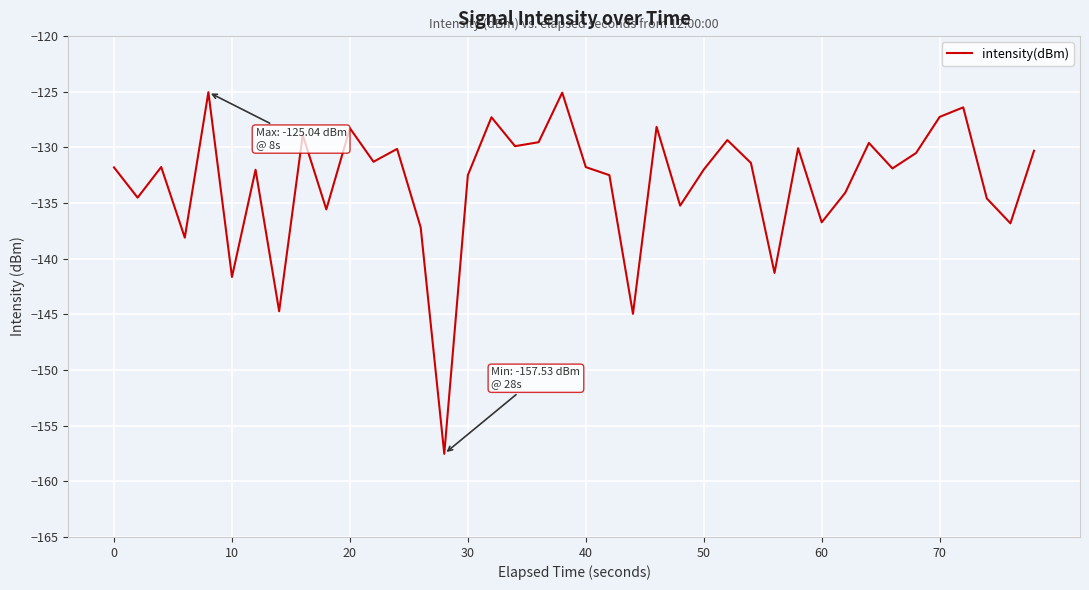

What is the smallest value displayed?

-157.5